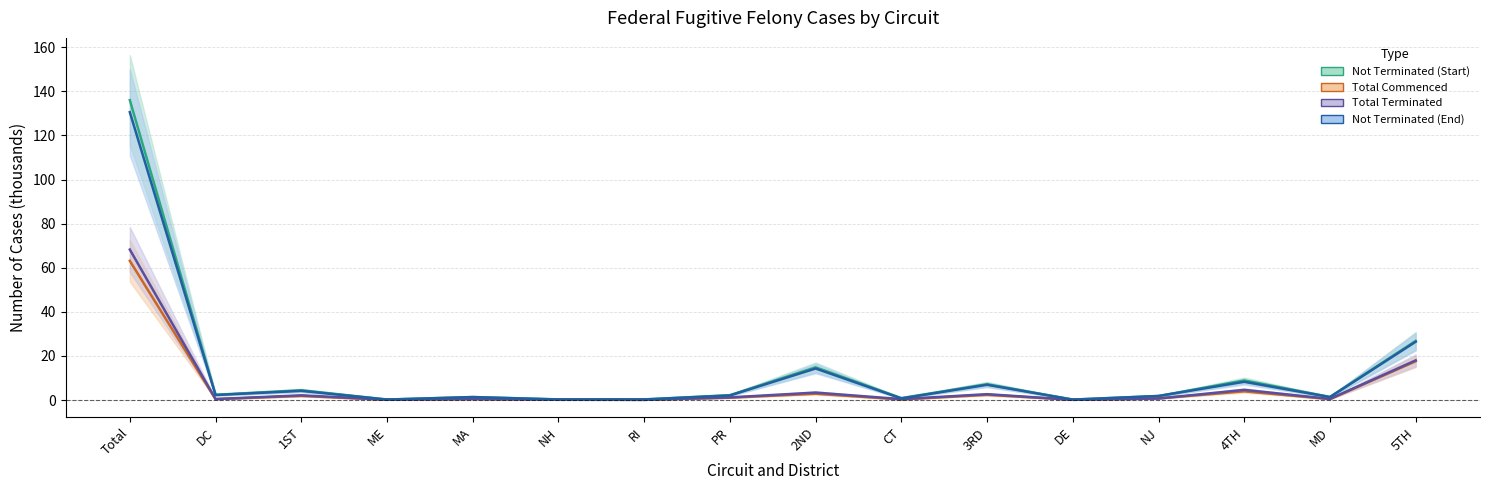

The Not Terminated (Start) series shows 4.1 at 3RD. True or false?

False